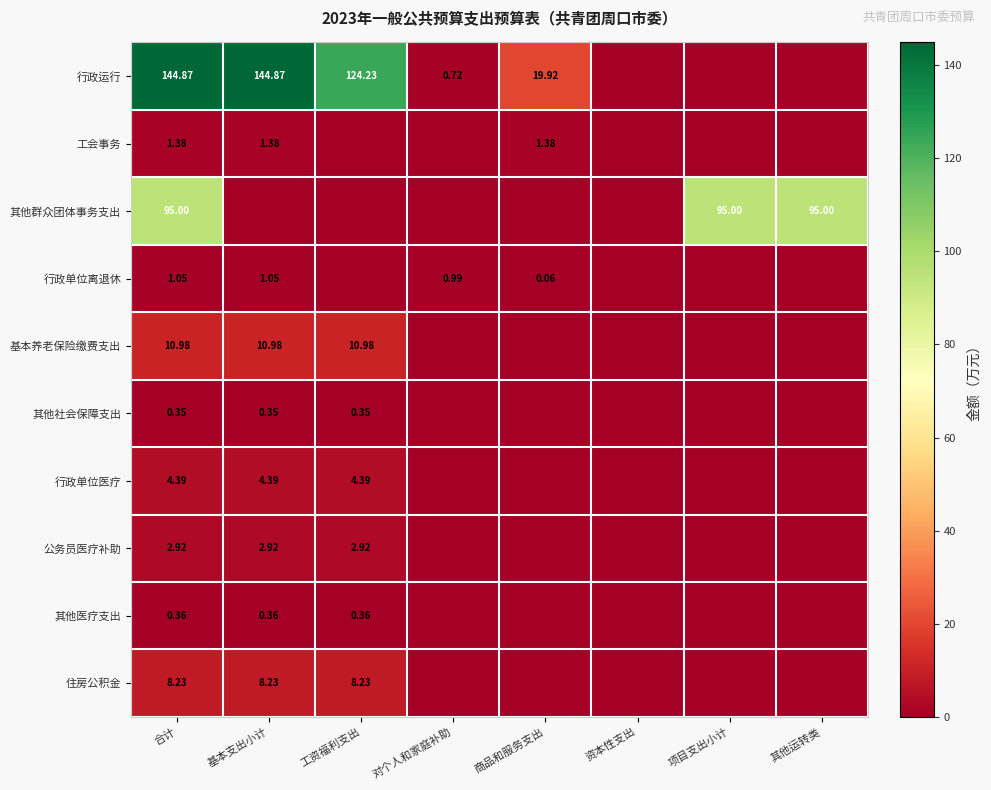

What is the spread (max minus min) of values at 基本支出小计?

144.9